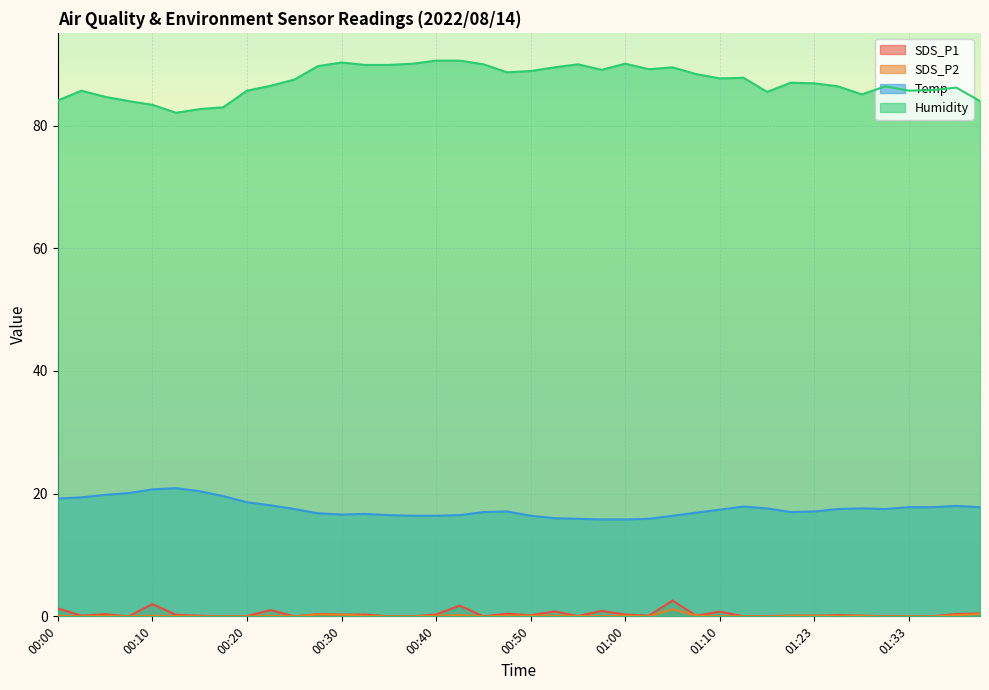

Which series has the largest total across all categories?

Humidity